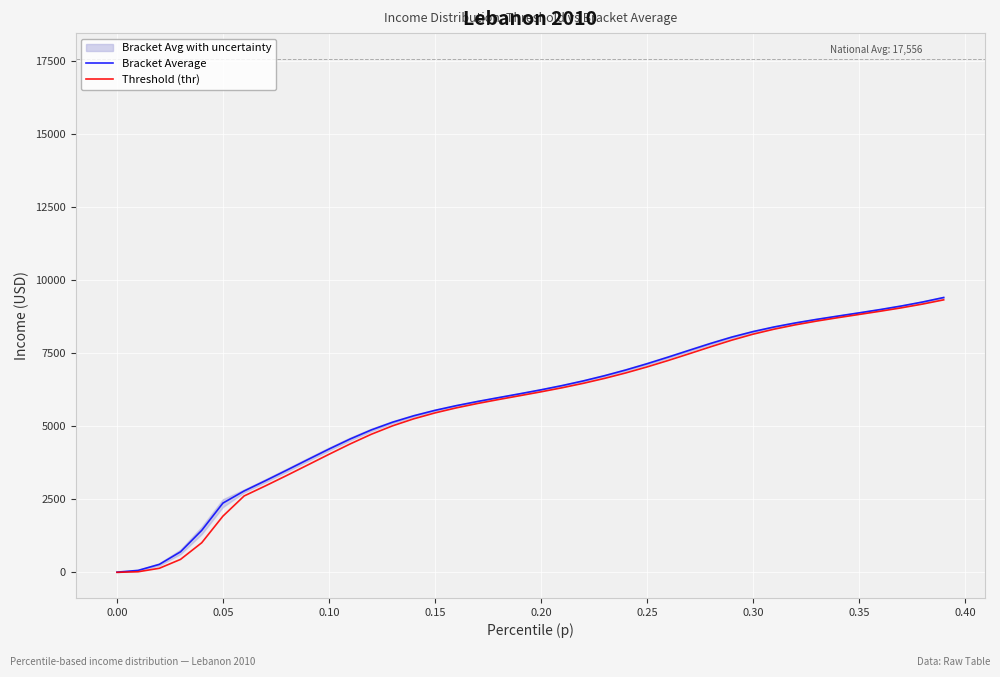

What is the maximum value for Bracket Average?

9400.8